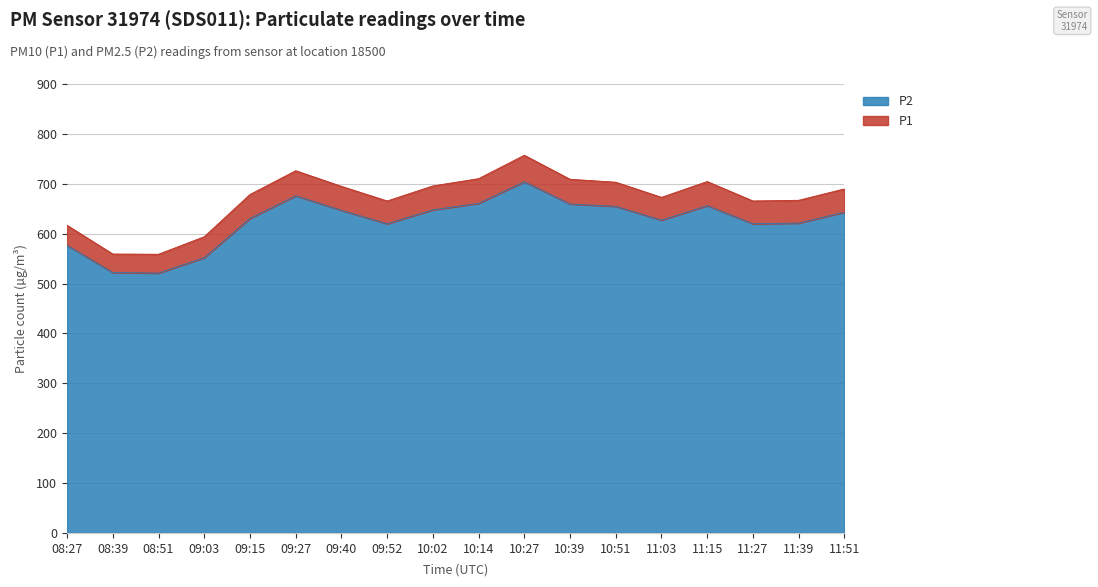

True or false: P1 and P2 intersect in this chart.

False